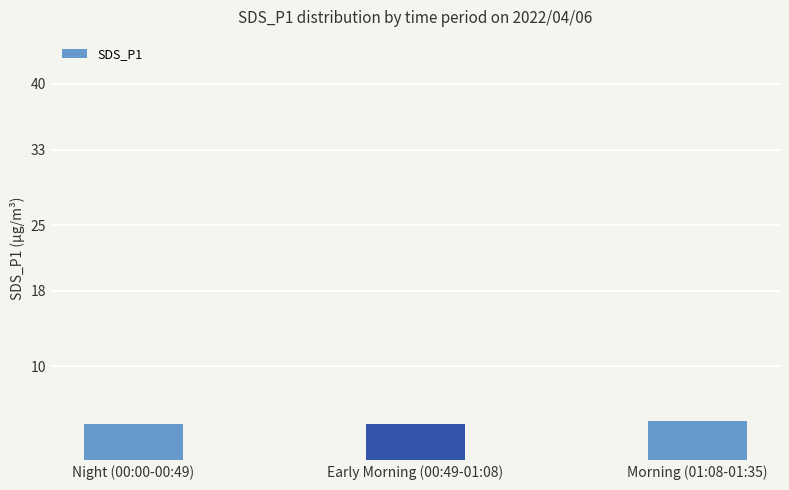

What is the ratio of the value at Night (00:00-00:49) to the value at Morning (01:08-01:35)?

0.9